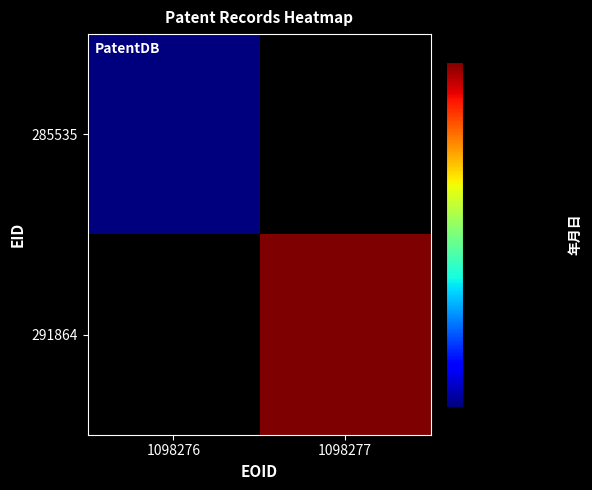

Which label corresponds to the smallest value in the chart?

1098277